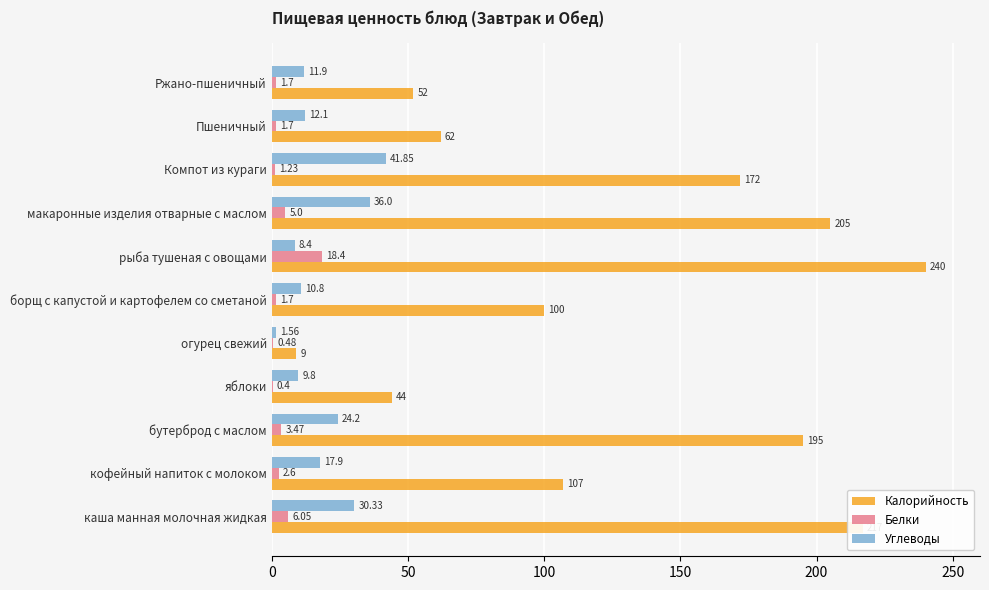

Which category has the highest value in the Углеводы series?

Компот из кураги